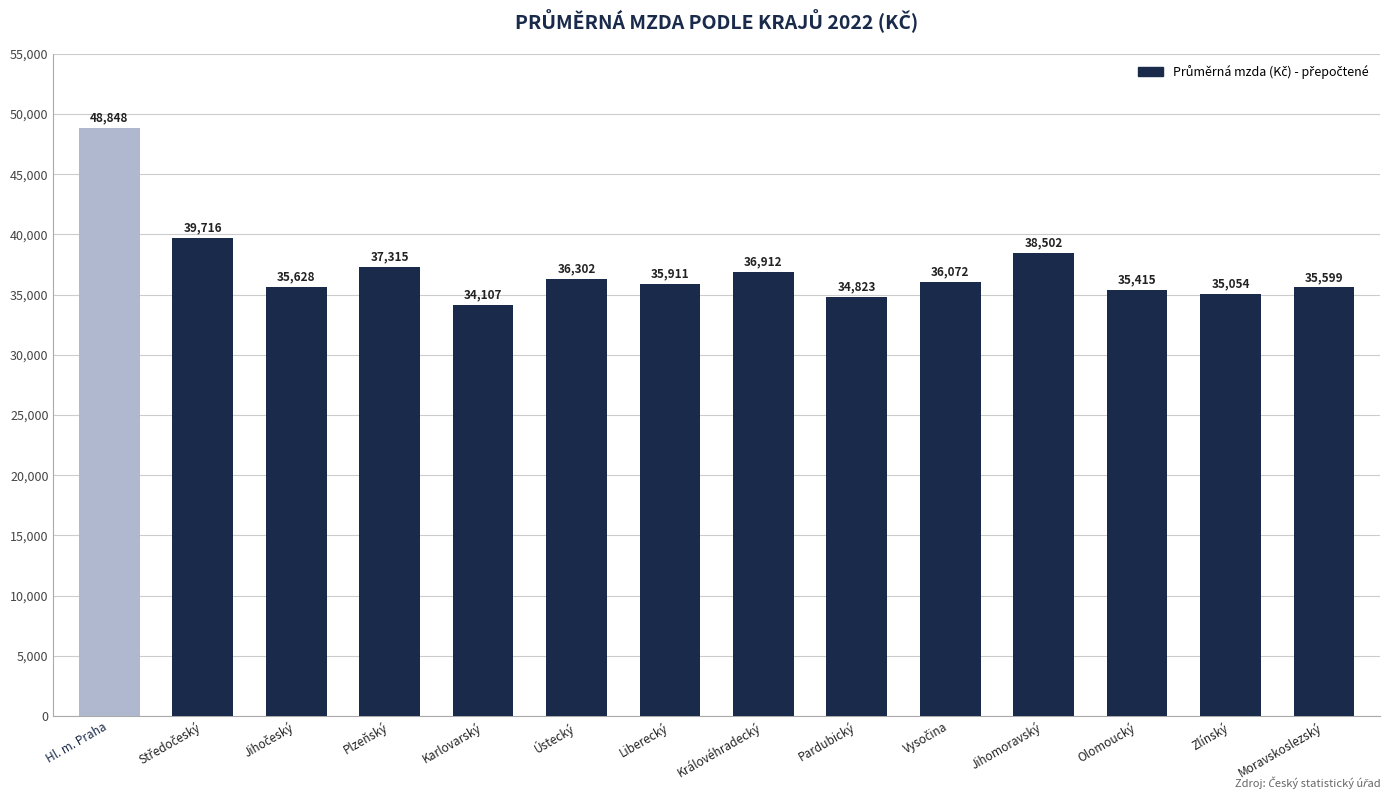

The chart shows a value of 36911.8 at Královéhradecký. True or false?

True